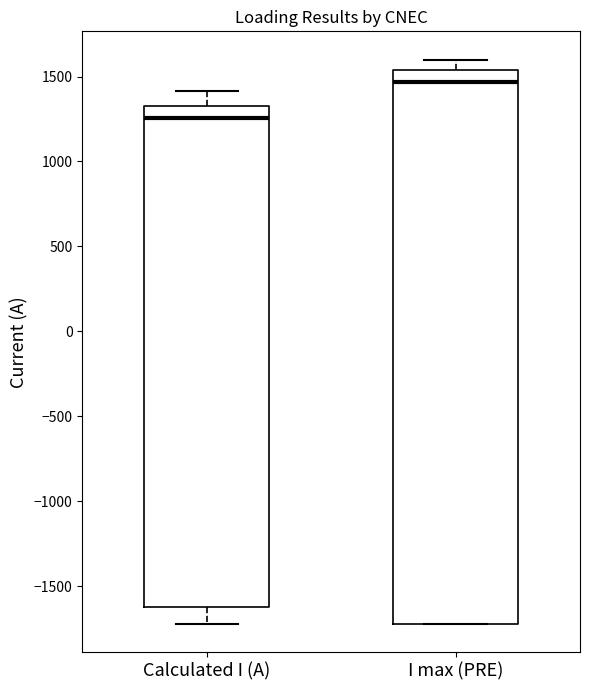

Which box is the tallest, from its lower edge to its upper edge?

I max (PRE)